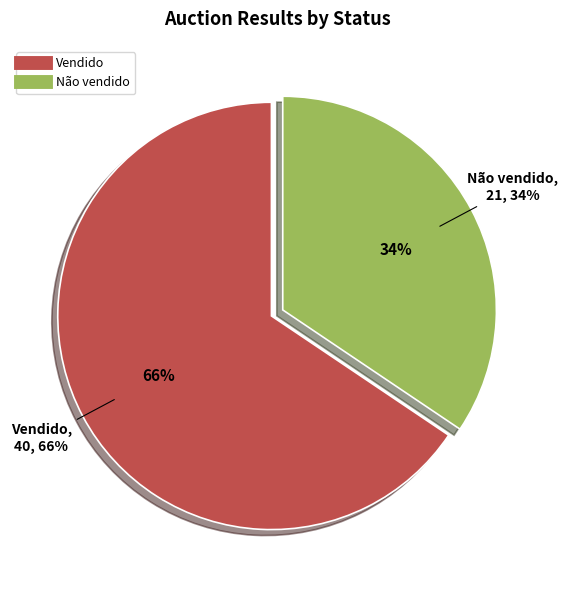

To the nearest percent, what is the combined percentage of Vendido and Não vendido?

100%